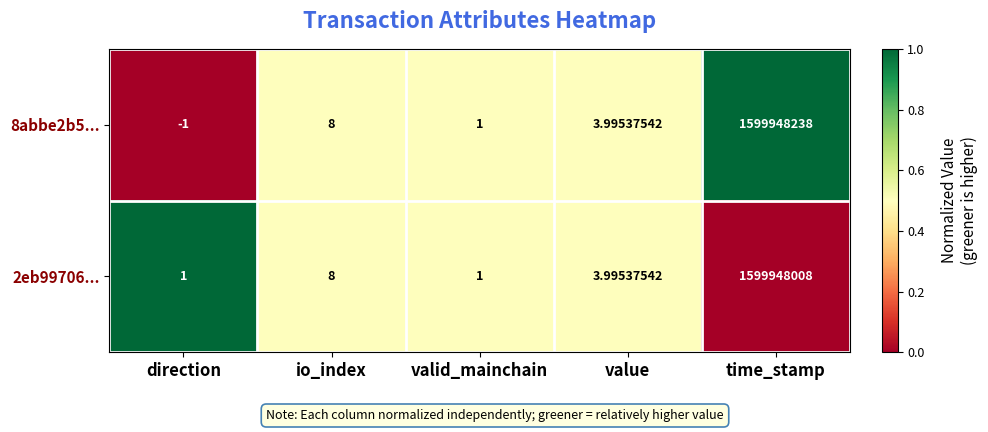

At which label does 8abbe2b5... first exceed 3?

io_index